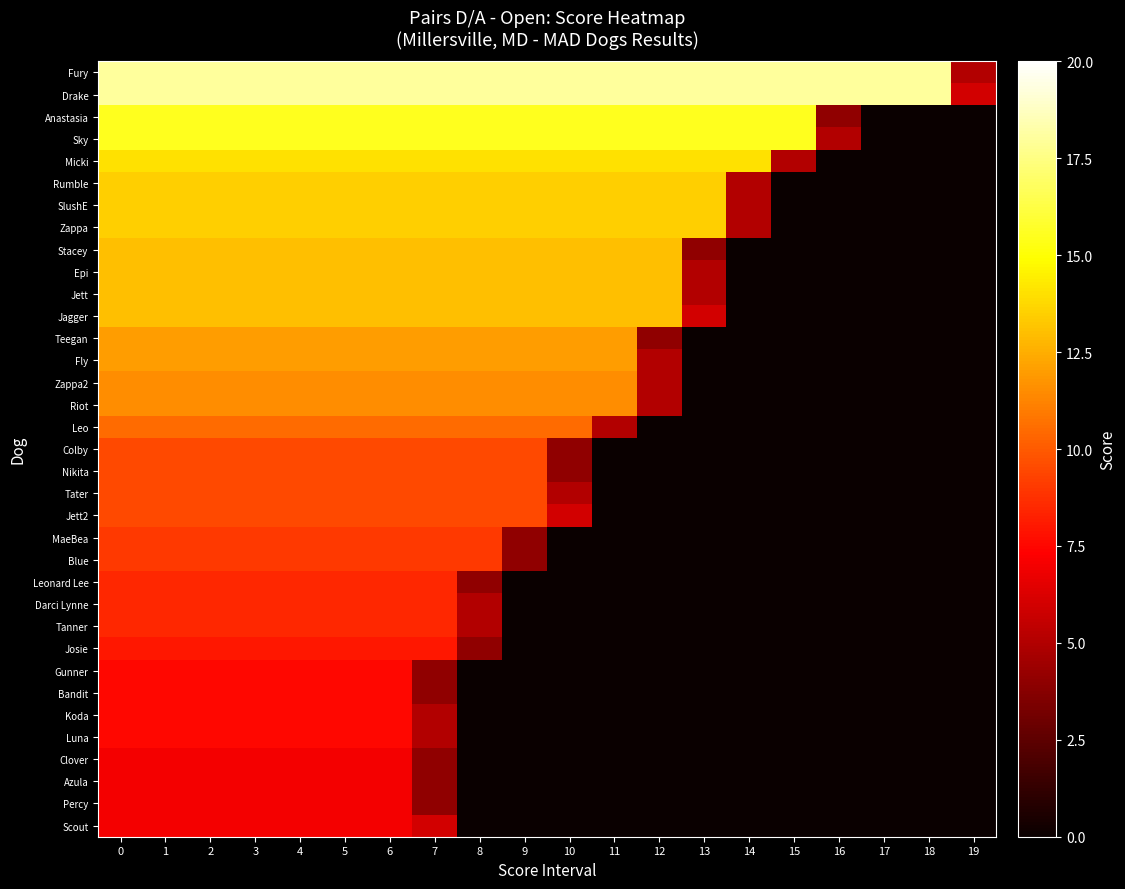

At how many categories does at least one series exceed 3?

20